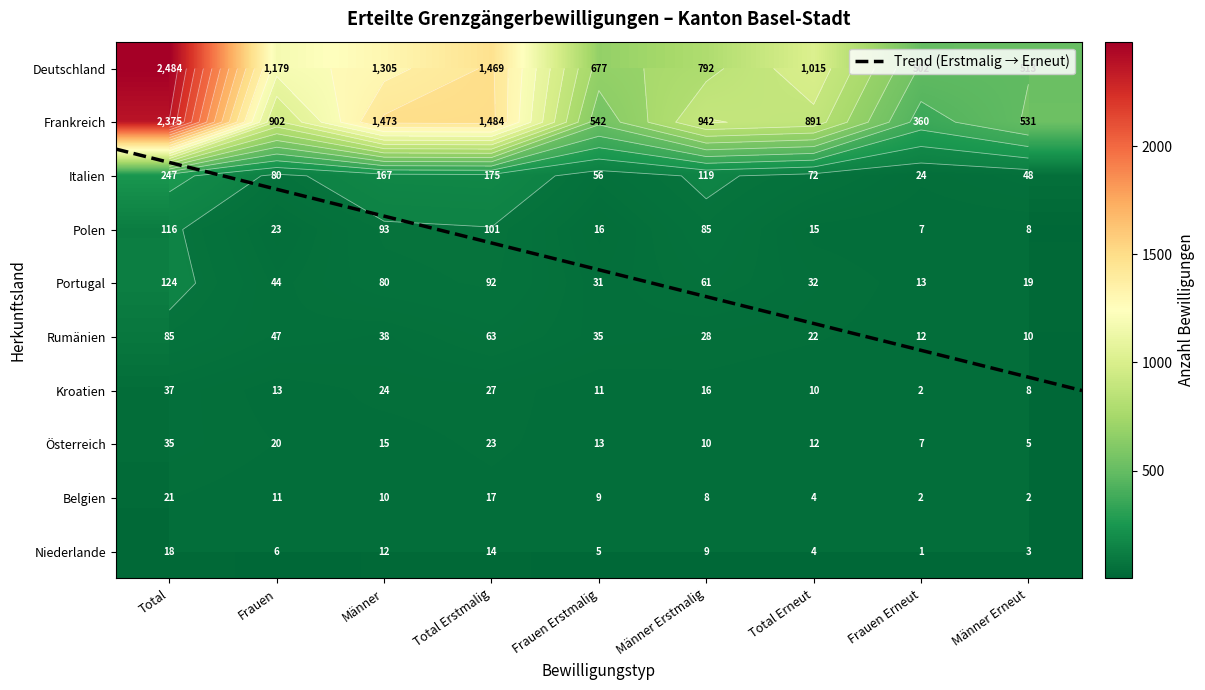

How many values in the Rumänien series are below 35?

4